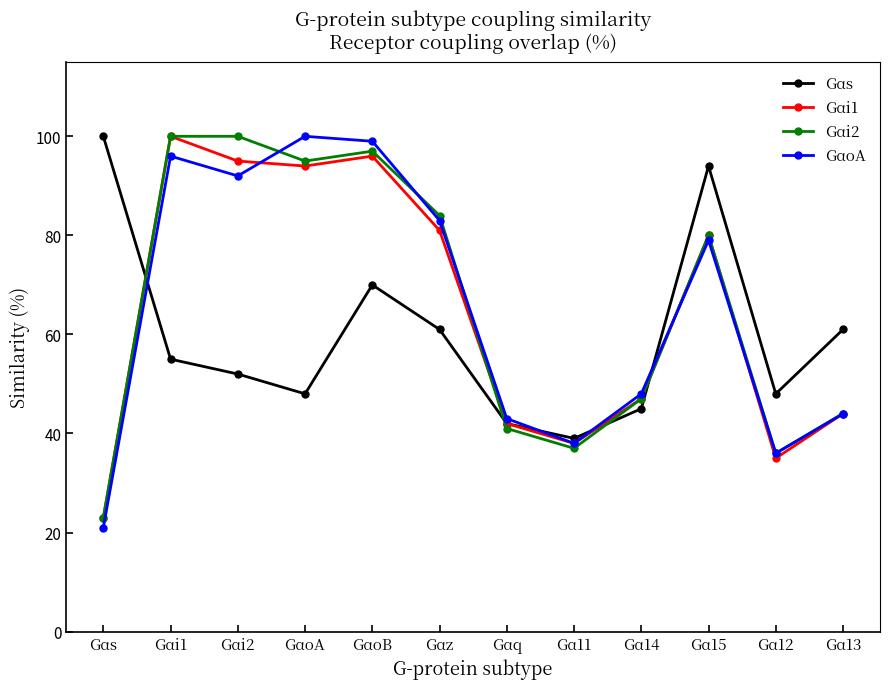

What is the value of the Gαi1 point at the 4th from the left?

94